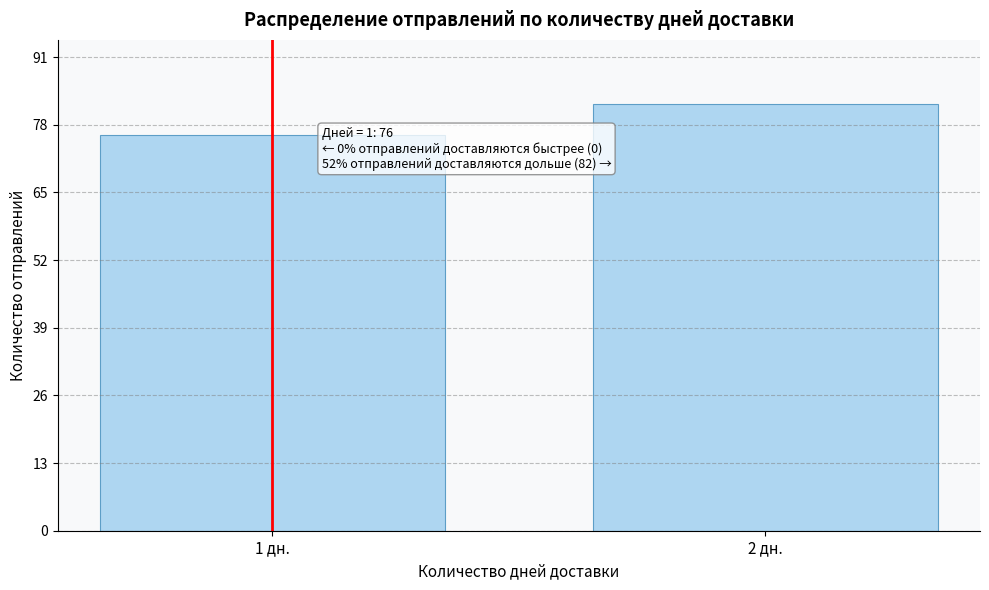

Reading right to left, transcribe all the data shown in this chart.

2 дн.=82	1 дн.=76